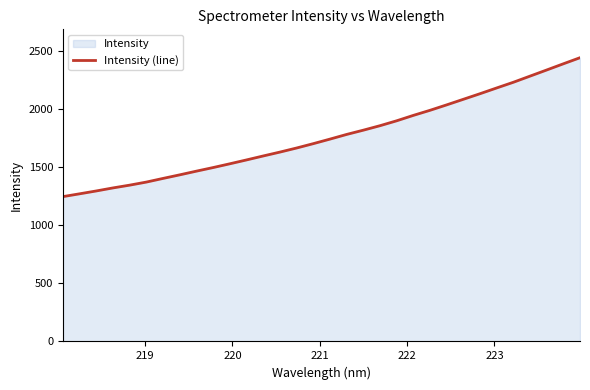

What is the difference between the maximum and minimum values?

1194.5